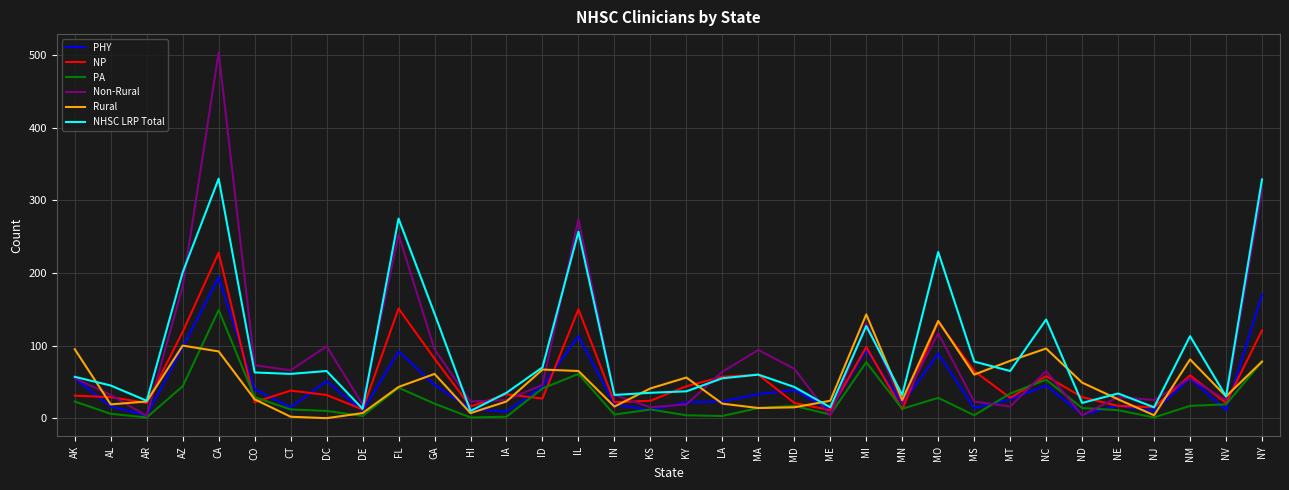

In Rural, how many points are higher than both neighbors (excluding endpoints)?

8